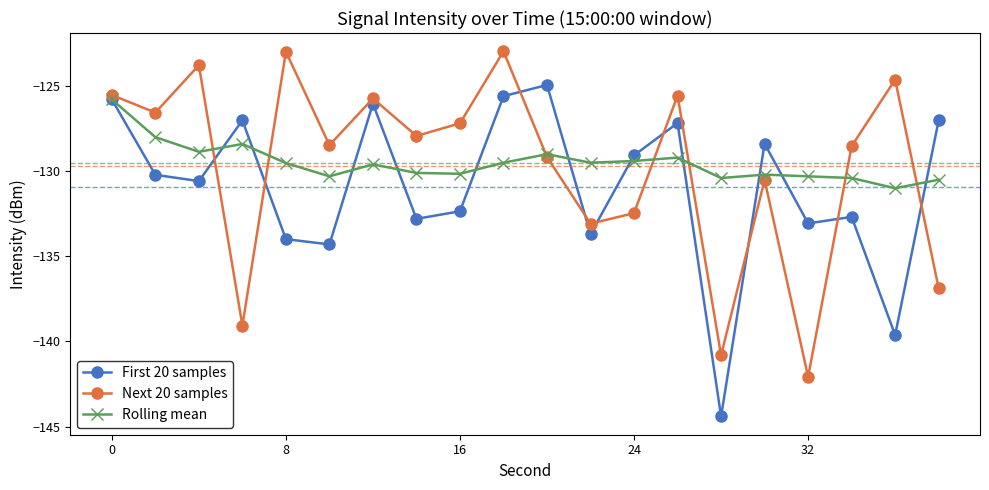

What is the maximum value shown in the chart?

-123.0